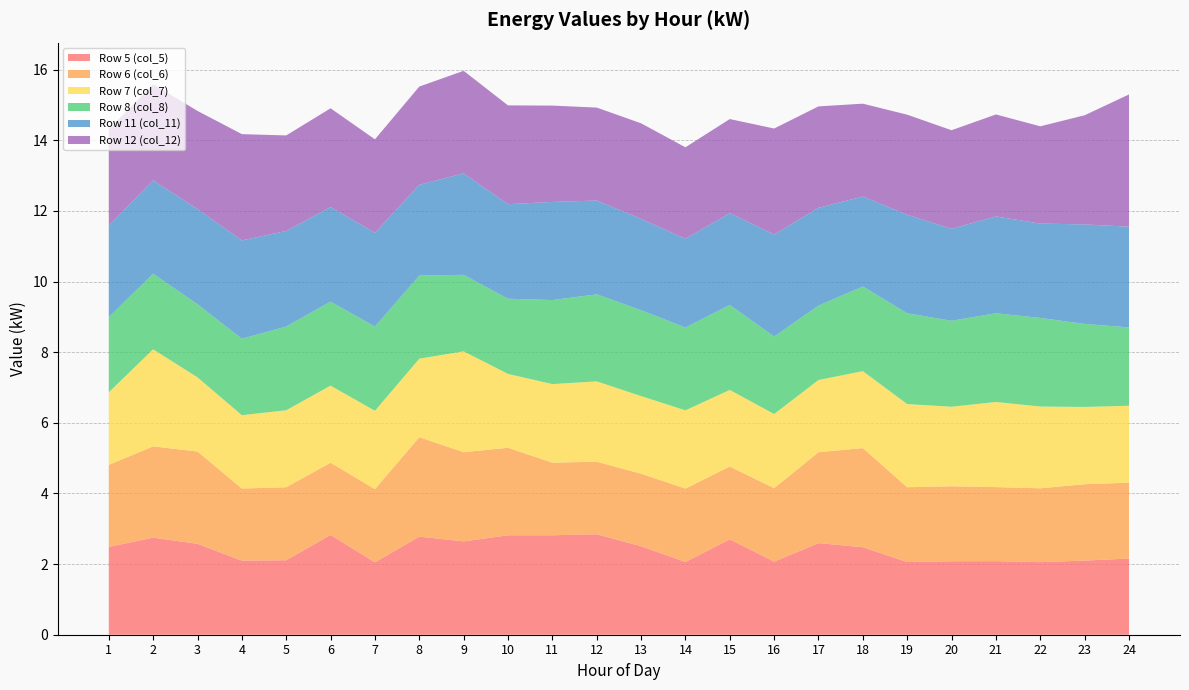

Reading left to right, extract all data points from this chart.

Row 5 (col_5): 2.5	2.7	2.6	2.1	2.1	2.8	2.0	2.8	2.6	2.8	2.8	2.8	2.5	2.1	2.7	2.1	2.6	2.5	2.1	2.1	2.1	2.1	2.1	2.2
Row 6 (col_6): 2.3	2.6	2.6	2.0	2.1	2.0	2.1	2.8	2.5	2.5	2.1	2.1	2.1	2.1	2.1	2.1	2.6	2.8	2.1	2.1	2.1	2.1	2.2	2.1
Row 7 (col_7): 2.1	2.7	2.1	2.1	2.2	2.2	2.2	2.2	2.9	2.1	2.2	2.3	2.2	2.2	2.2	2.1	2.0	2.2	2.4	2.3	2.4	2.3	2.2	2.2
Row 8 (col_8): 2.1	2.1	2.1	2.2	2.4	2.4	2.4	2.4	2.2	2.1	2.4	2.5	2.4	2.3	2.4	2.2	2.1	2.4	2.6	2.4	2.5	2.5	2.3	2.2
Row 11 (col_11): 2.6	2.6	2.7	2.8	2.7	2.7	2.7	2.6	2.9	2.7	2.8	2.7	2.6	2.5	2.6	2.9	2.8	2.5	2.8	2.6	2.7	2.7	2.8	2.9
Row 12 (col_12): 2.7	2.7	2.8	3.0	2.7	2.8	2.6	2.8	2.9	2.8	2.7	2.6	2.7	2.6	2.7	3.0	2.9	2.6	2.8	2.8	2.9	2.8	3.1	3.7